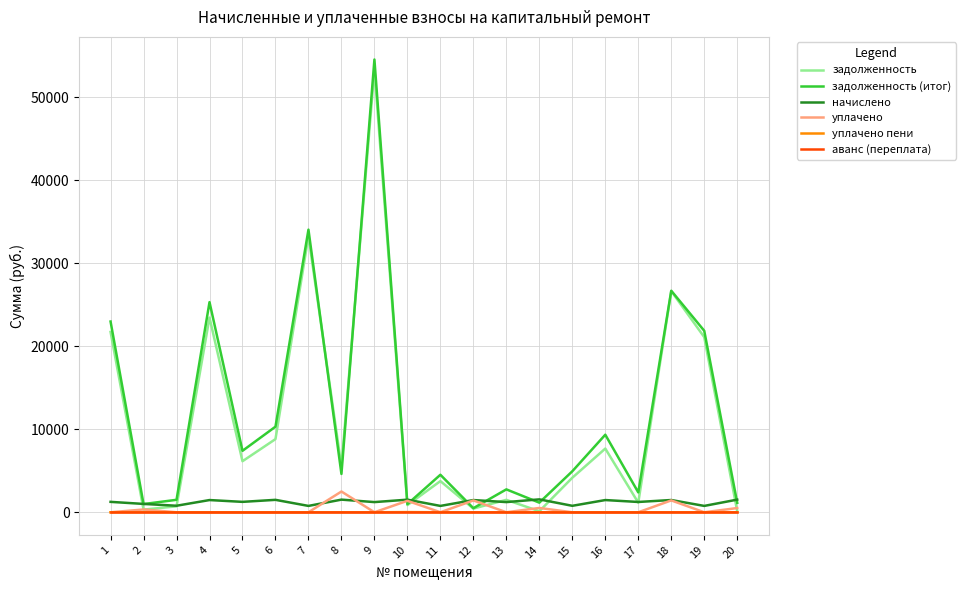

The value of уплачено at 16 is 0.0. True or false?

True